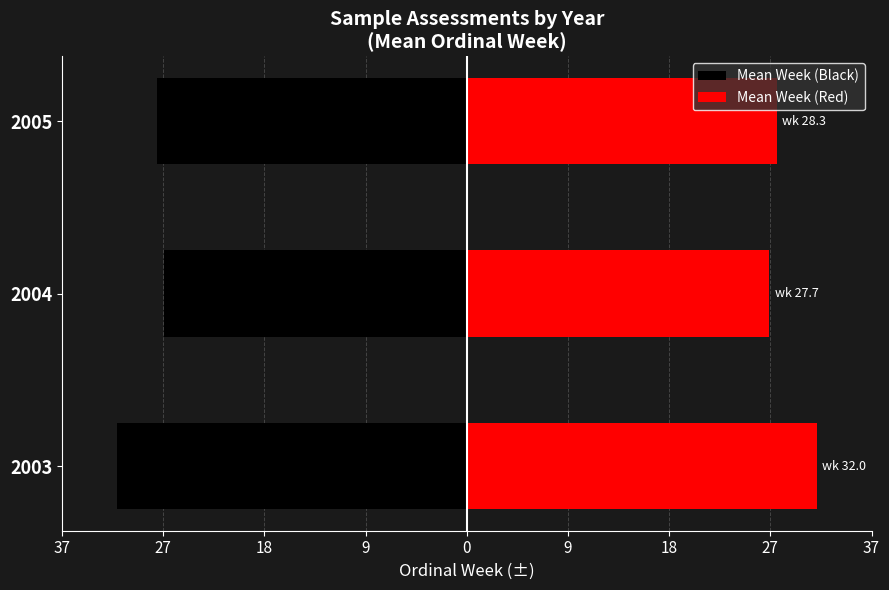

What is the maximum value shown in the chart?

32.0